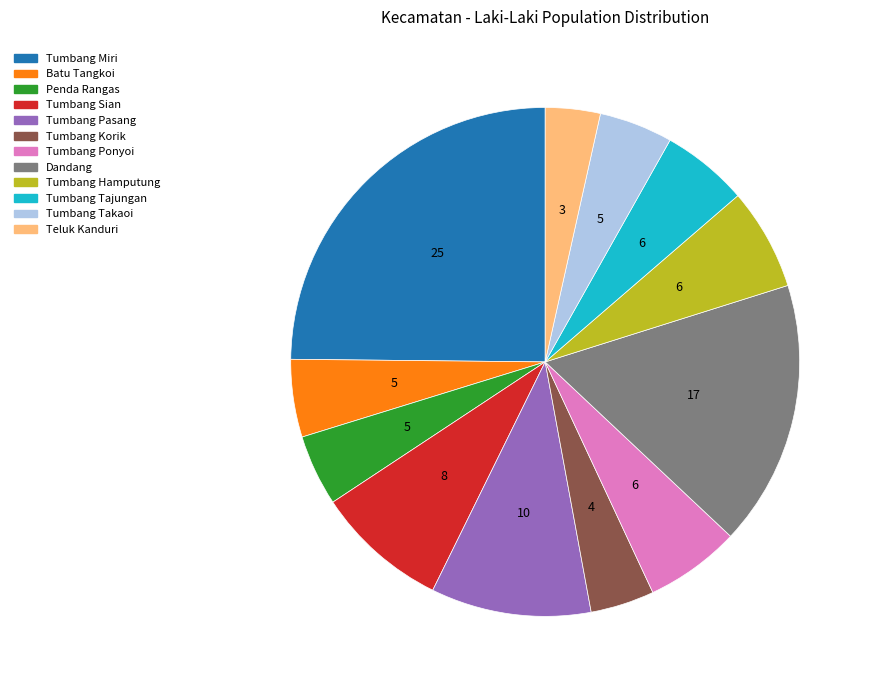

How many segments does this pie chart have?

12